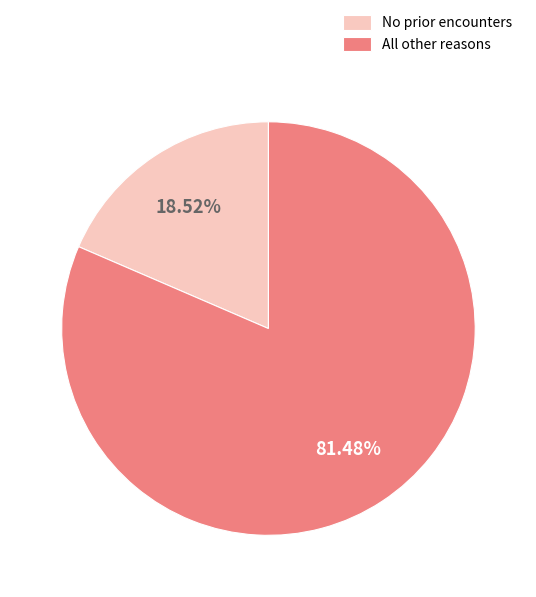

Which has a higher value, All other reasons or No prior encounters?

All other reasons